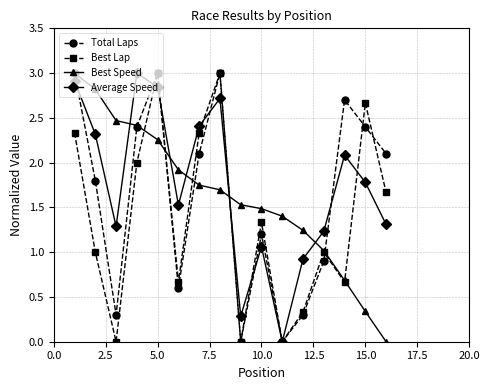

True or false: Best Speed and Total Laps cross at least once.

True